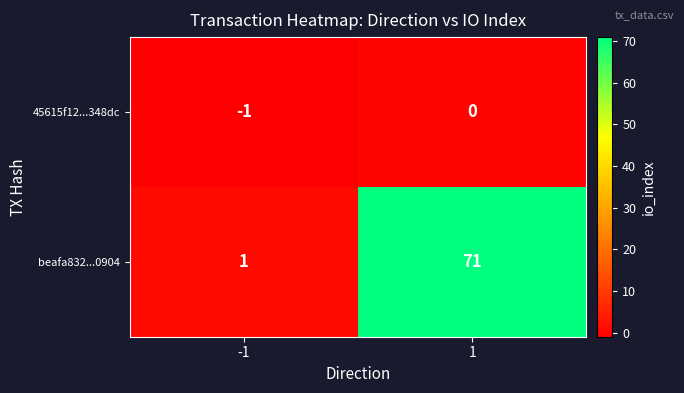

At which category is the sum across all series the highest?

1